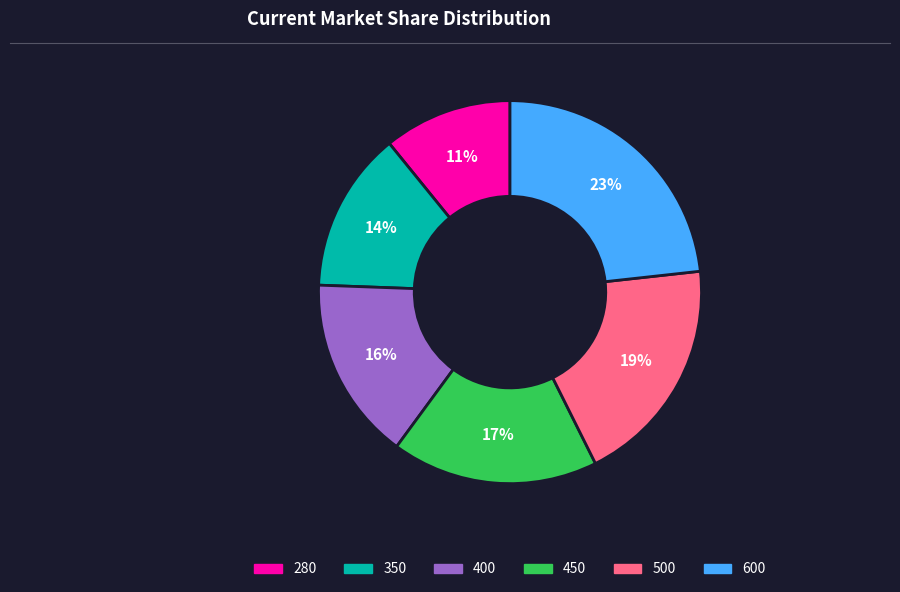

To the nearest percent, what percentage of the pie is 500?

19%